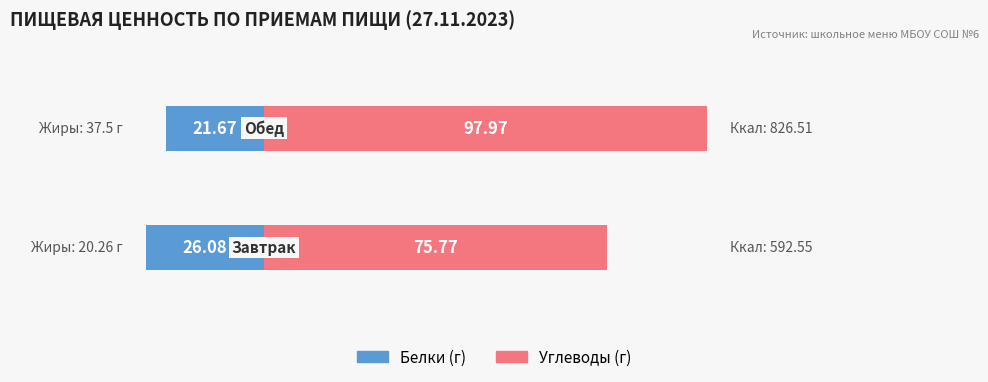

What is the difference between the highest and lowest values at 1?

119.6